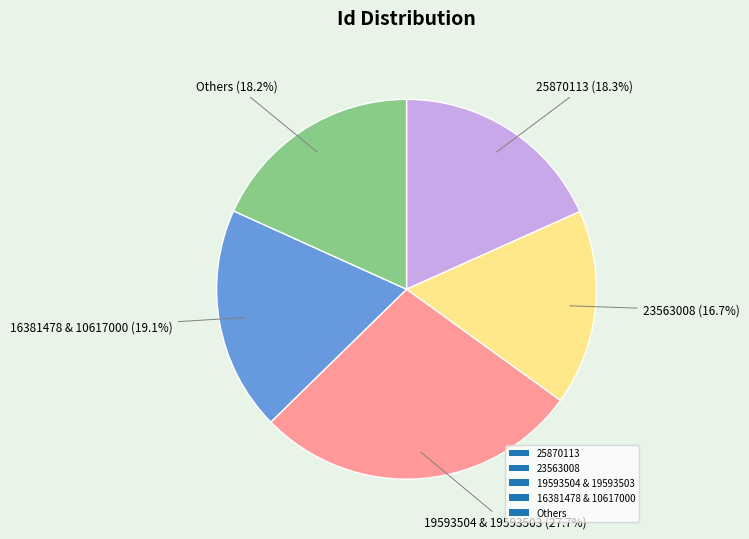

Which category has the smallest portion of the pie?

23563008